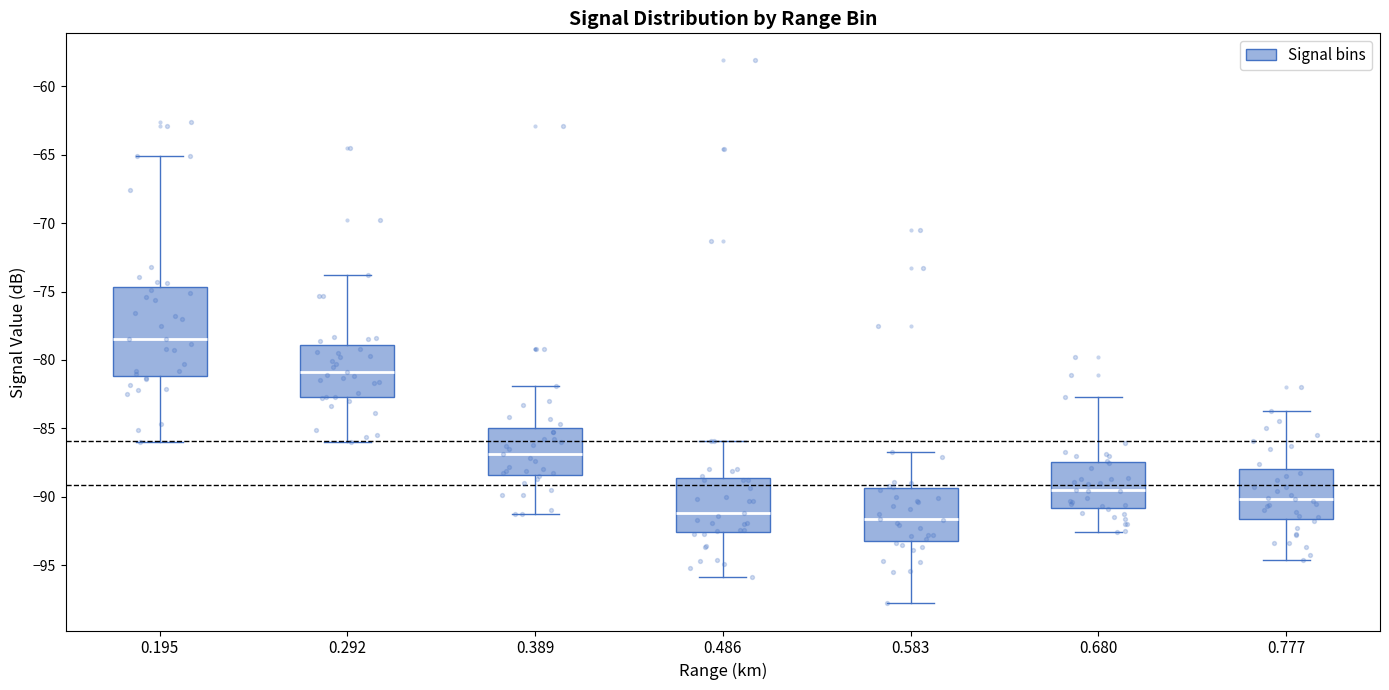

Where is the upper edge of the box at x = 0.389 on the y-axis? The values are not printed on the chart, so give them approximately, as read against the axis.

-85.0